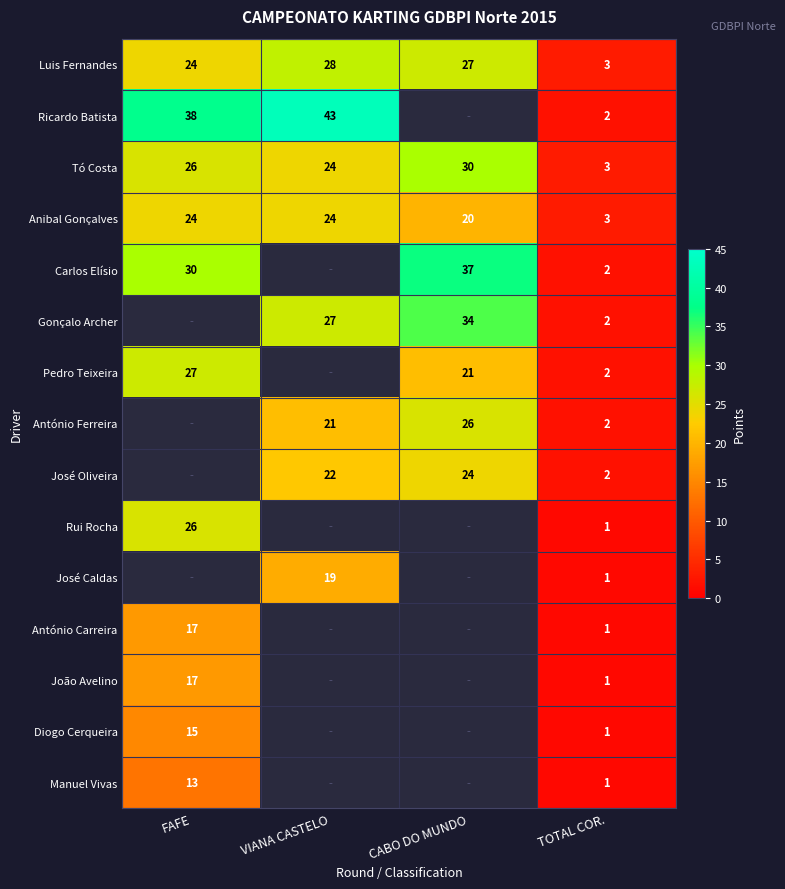

At how many categories does at least one series exceed 36?

3